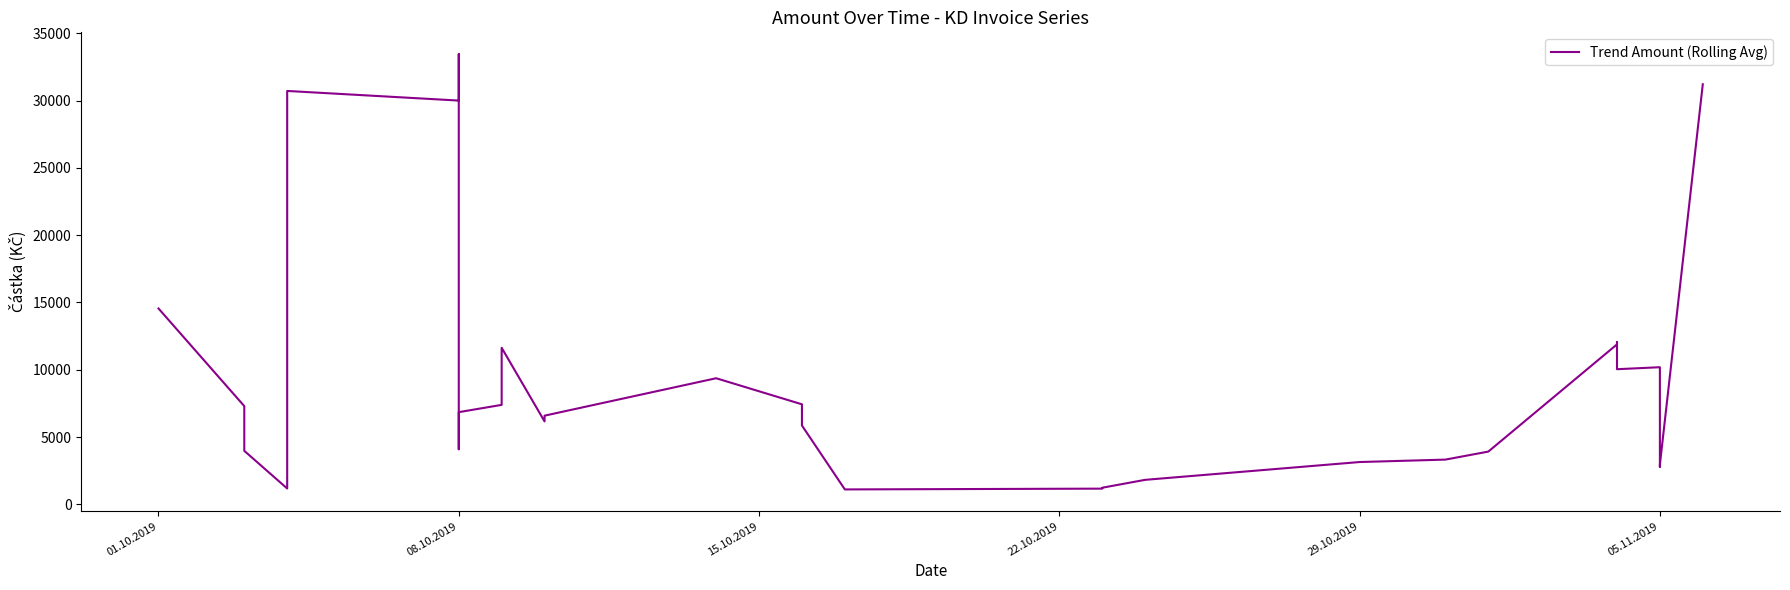

How many interior local valleys (lower than both neighbors) does the data have?

8